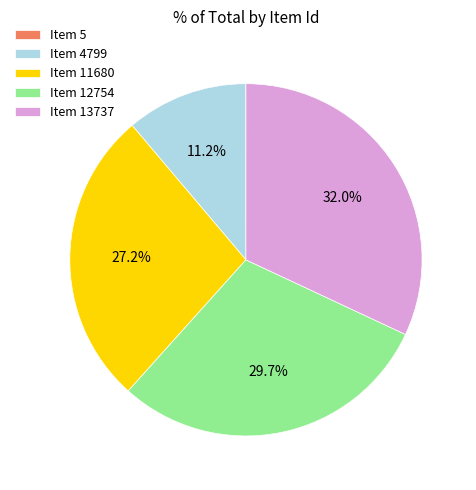

What is the largest slice in the pie chart?

Item 13737